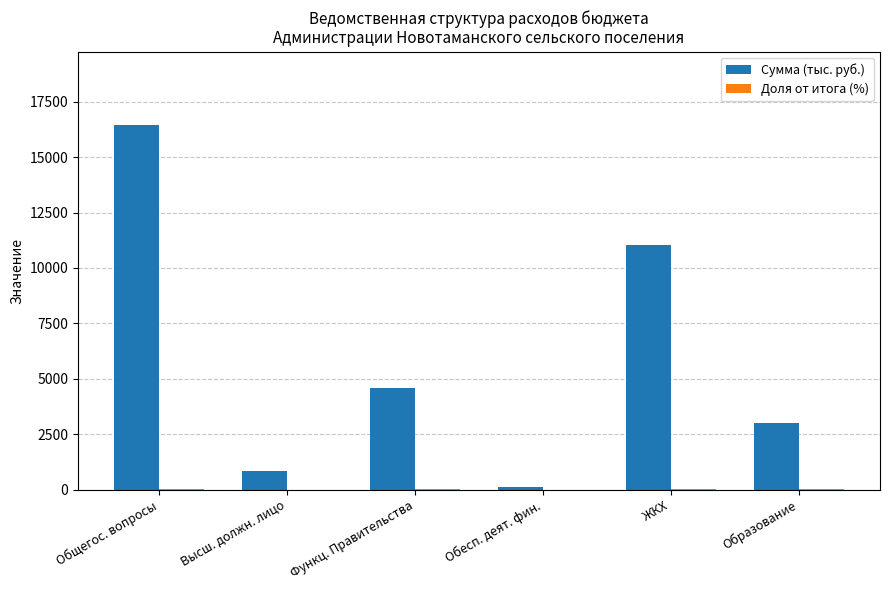

What is the sum of all Сумма (тыс. руб.) values?

36026.4